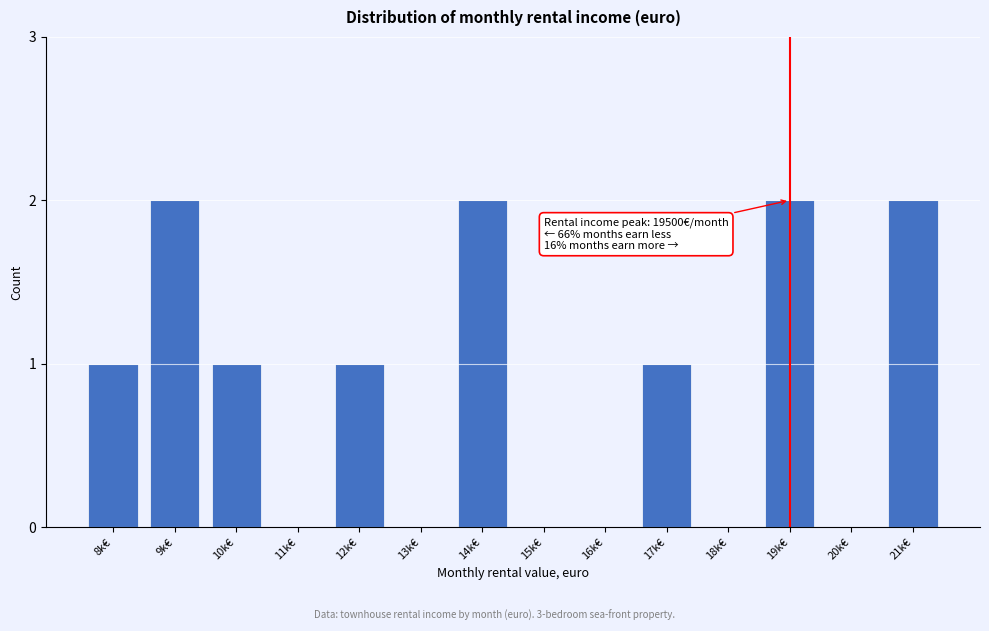

Reading left to right, list all the values displayed in this chart.

8k€=1	9k€=2	10k€=1	11k€=0	12k€=1	13k€=0	14k€=2	15k€=0	16k€=0	17k€=1	18k€=0	19k€=2	20k€=0	21k€=2